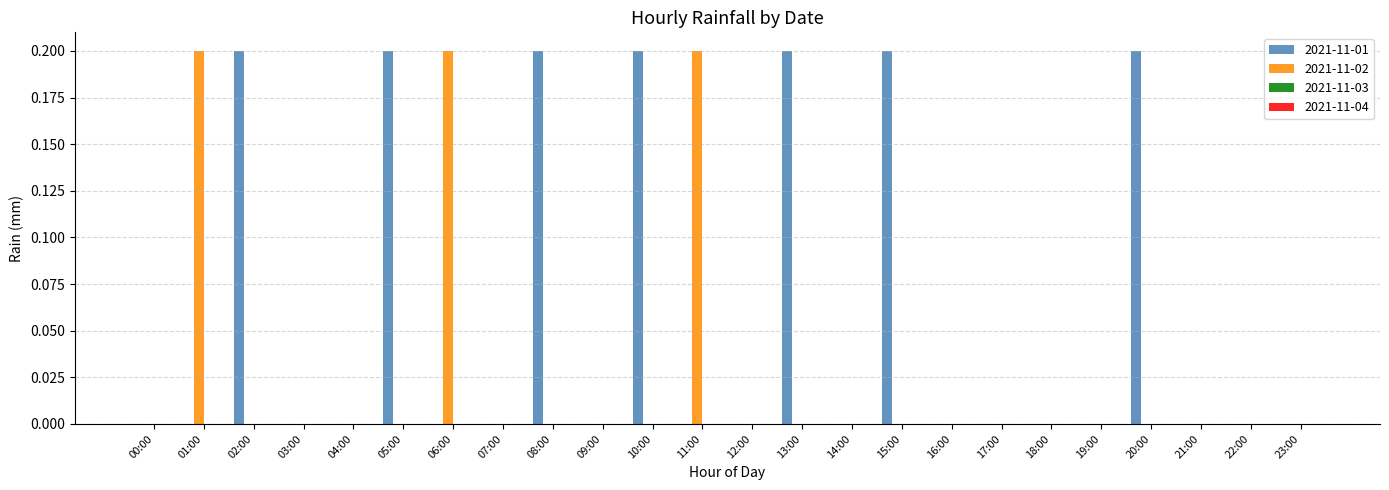

Reading left to right, extract all data points from this chart.

2021-11-01: 00:00=0.0	01:00=0.0	02:00=0.2	03:00=0.0	04:00=0.0	05:00=0.2	06:00=0.0	07:00=0.0	08:00=0.2	09:00=0.0	10:00=0.2	11:00=0.0	12:00=0.0	13:00=0.2	14:00=0.0	15:00=0.2	16:00=0.0	17:00=0.0	18:00=0.0	19:00=0.0	20:00=0.2	21:00=0.0	22:00=0.0	23:00=0.0
2021-11-02: 00:00=0.0	01:00=0.2	02:00=0.0	03:00=0.0	04:00=0.0	05:00=0.0	06:00=0.2	07:00=0.0	08:00=0.0	09:00=0.0	10:00=0.0	11:00=0.2	12:00=0.0	13:00=0.0	14:00=0.0	15:00=0.0	16:00=0.0	17:00=0.0	18:00=0.0	19:00=0.0	20:00=0.0	21:00=0.0	22:00=0.0	23:00=0.0